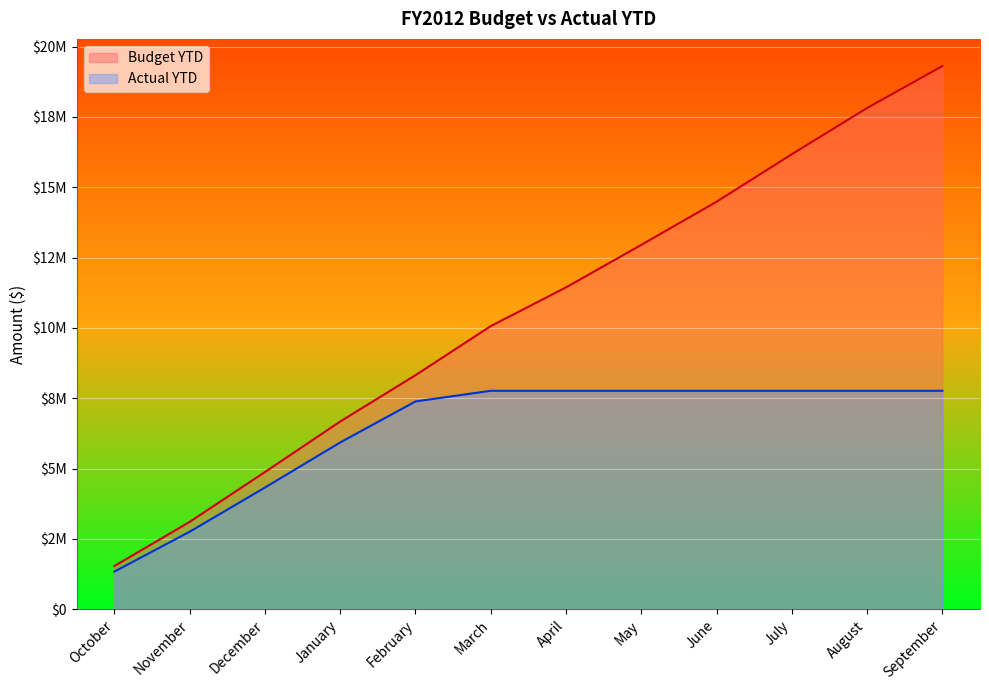

What is the sum of the Budget YTD values at February and December?

13198078.6